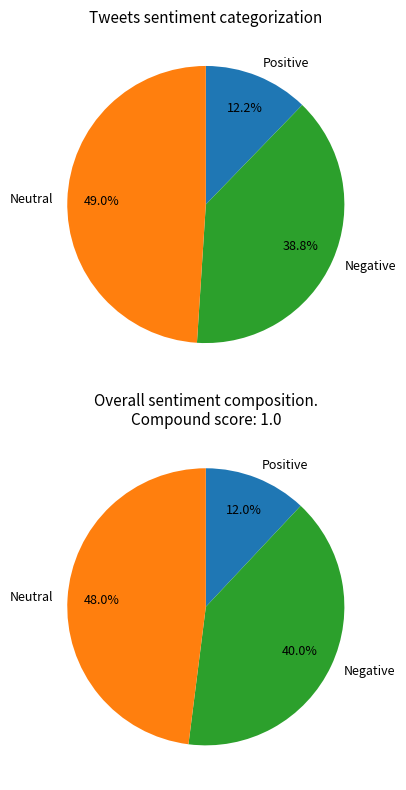

Does any single category account for the majority?

No